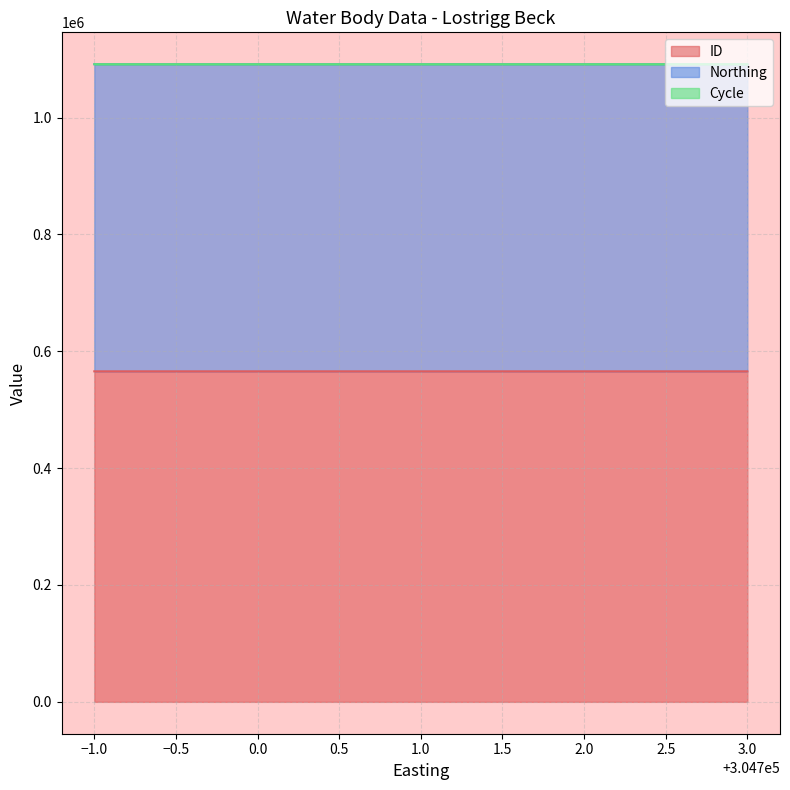

What is the maximum value for ID?

565726